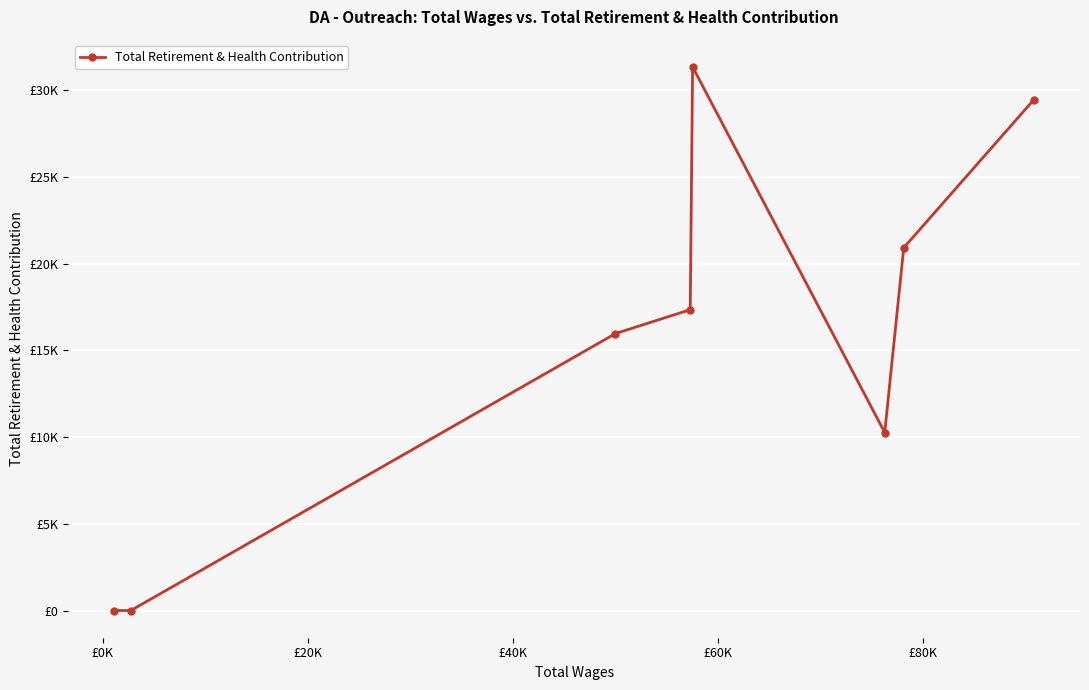

Is this an area chart (filled region under the line)?

No